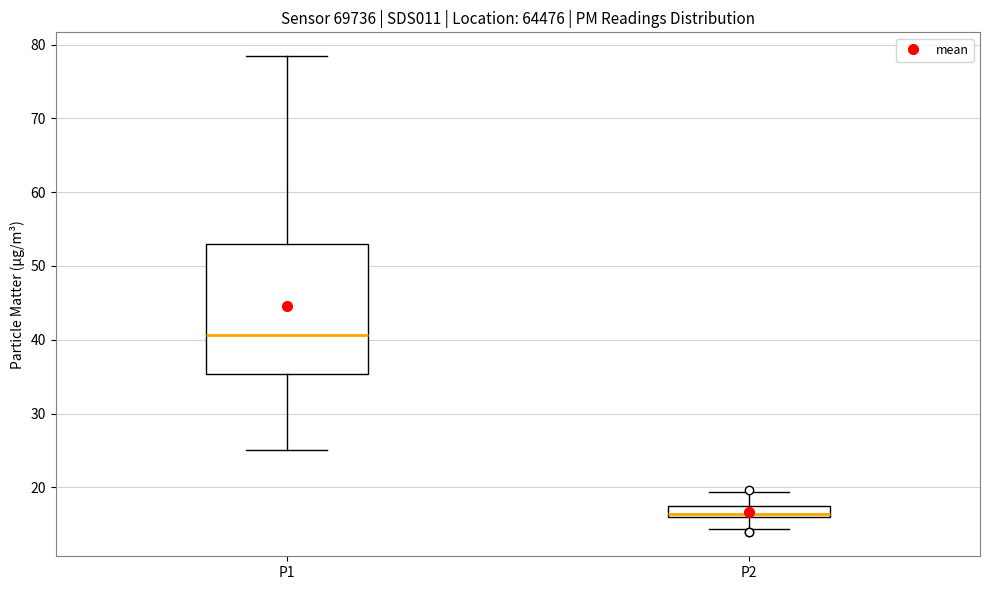

Which box's median line is the lowest?

P2